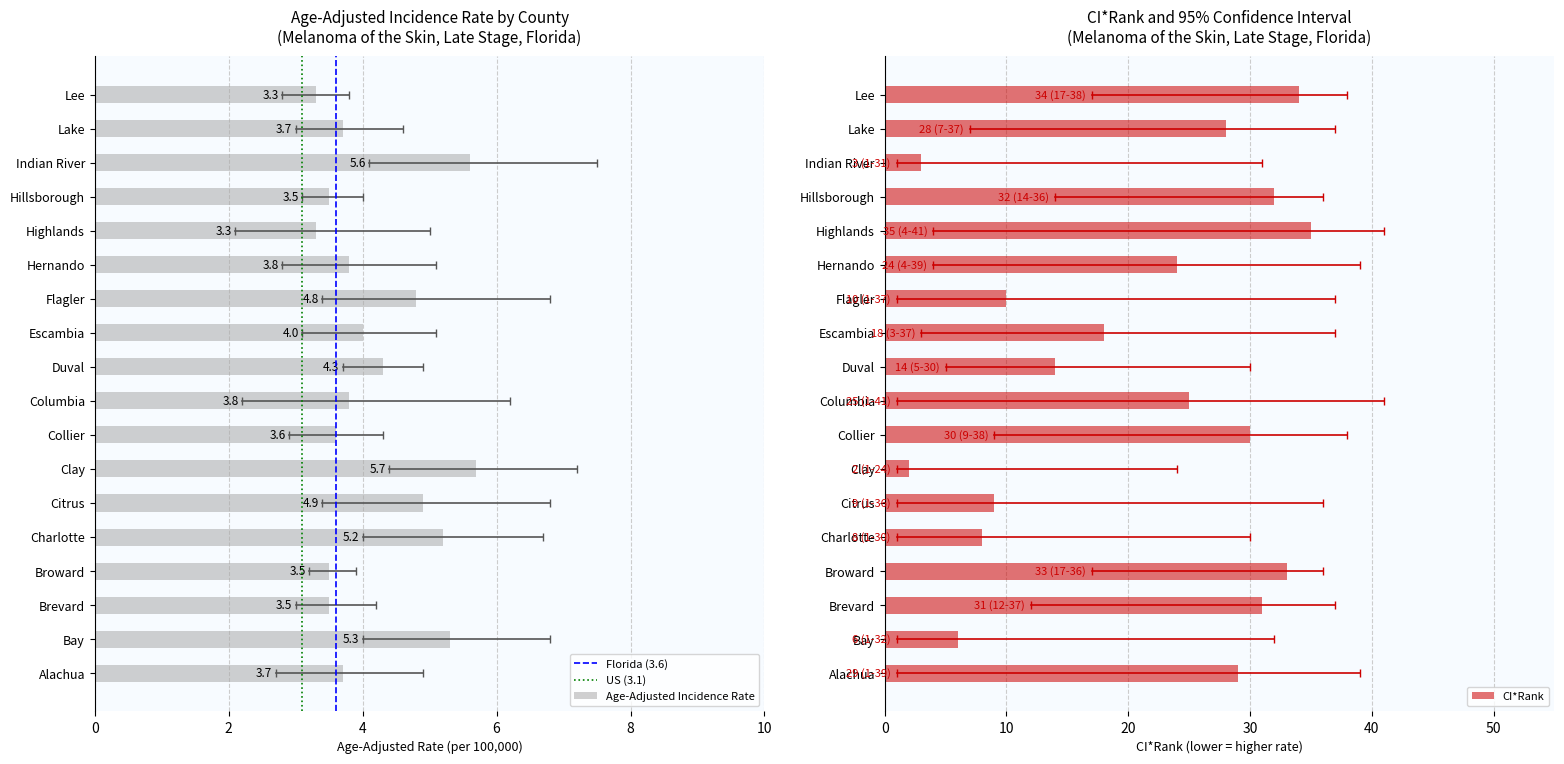

At which label is the value closest to 4?

Escambia